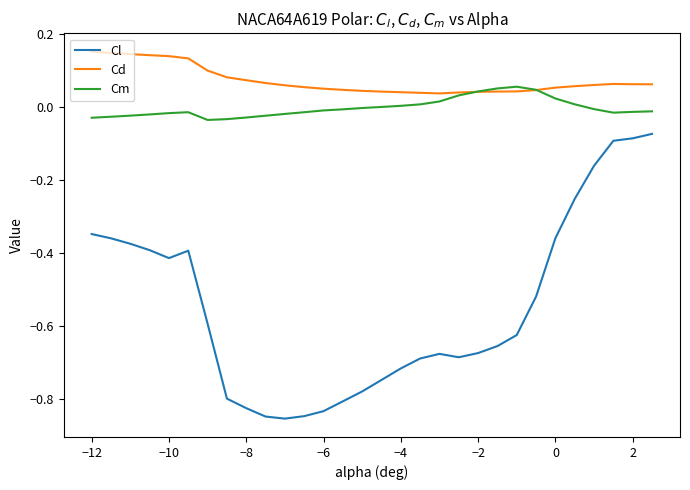

Which series has the largest total across all categories?

Cd